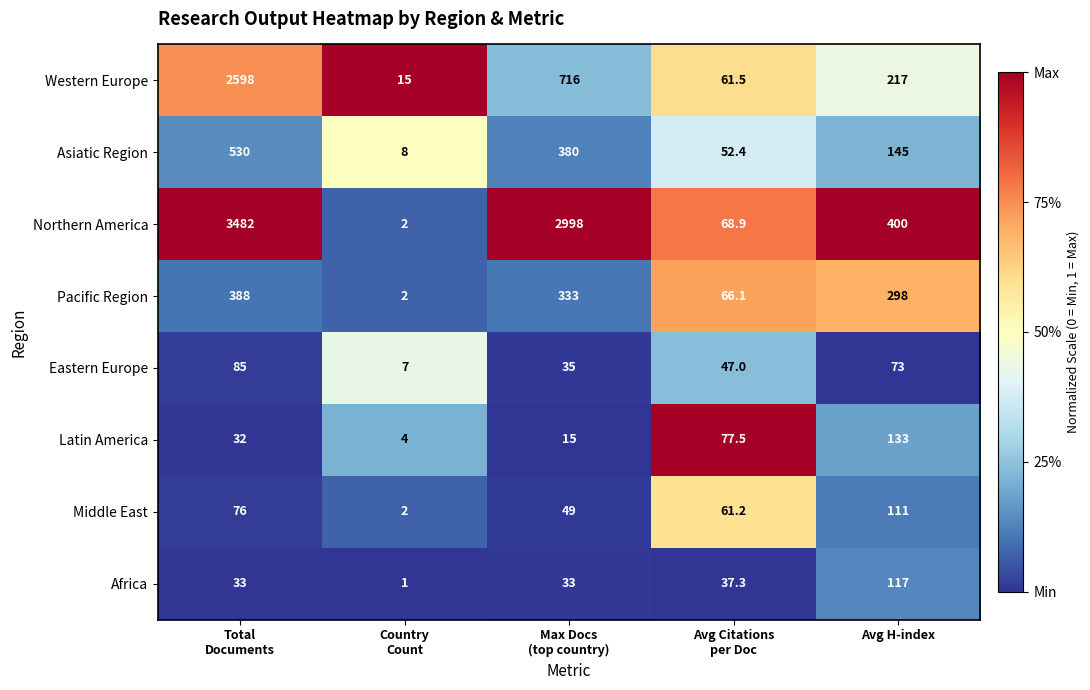

What is the greatest value displayed?

3482.0